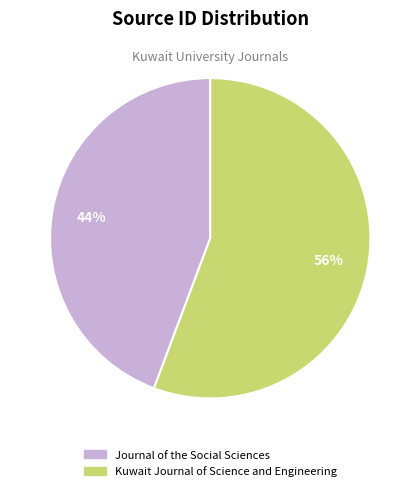

Between Kuwait Journal of Science and Engineering and Journal of the Social Sciences, which is larger?

Kuwait Journal of Science and Engineering